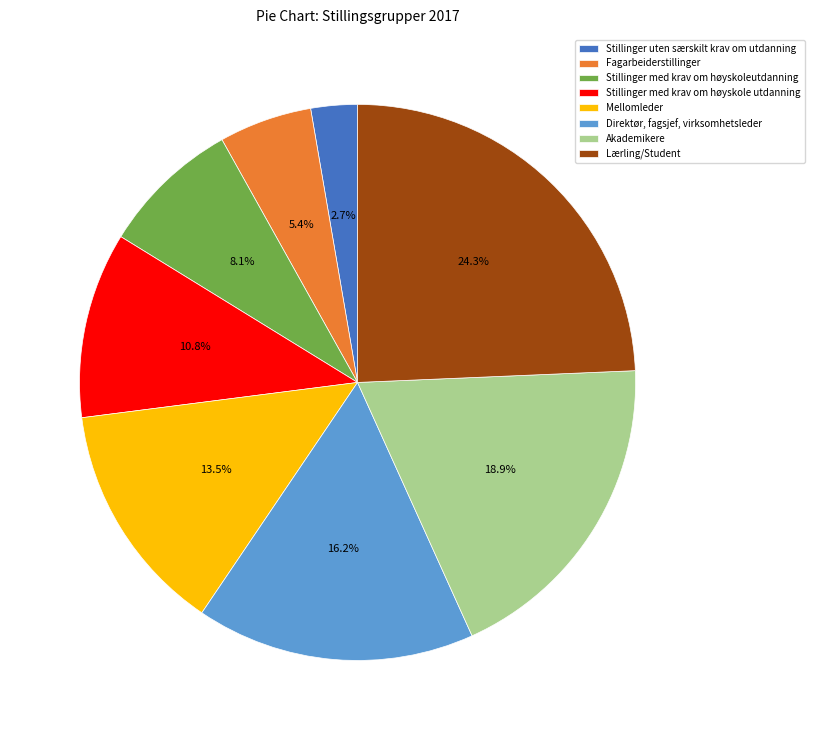

Is Stillinger uten særskilt krav om utdanning the majority of the pie?

No